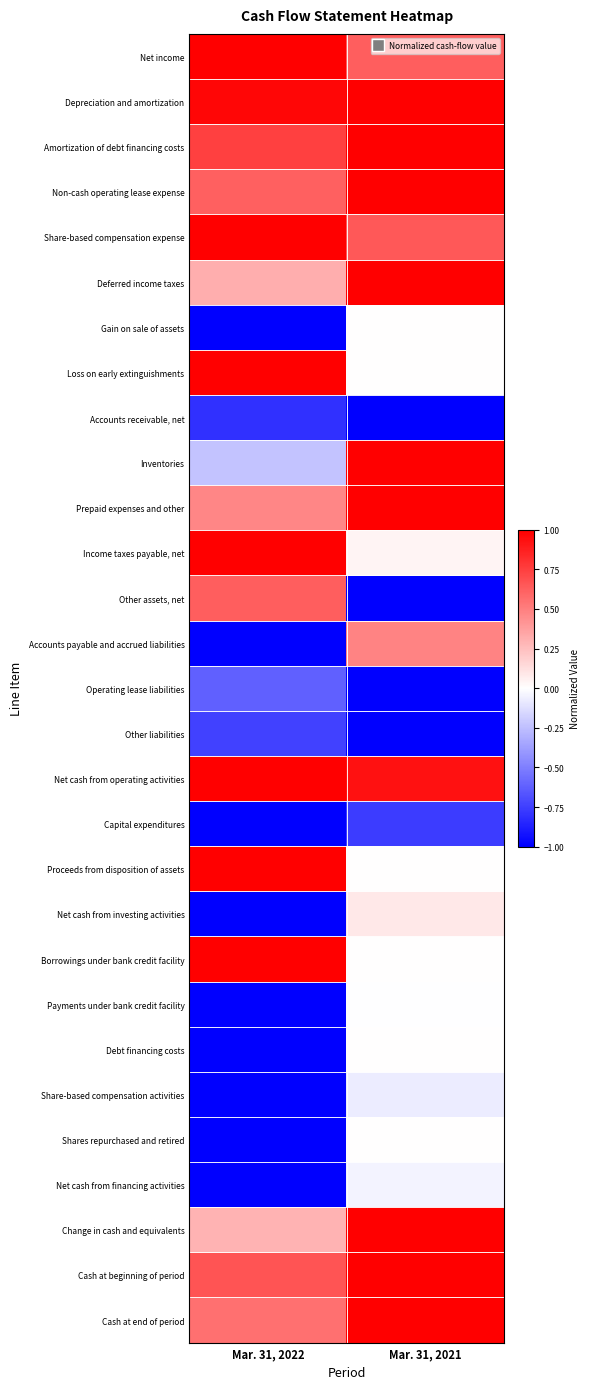

Reading left to right, transcribe all the data shown in this chart.

Net income: Mar. 31, 2022=1.0	Mar. 31, 2021=0.6
Depreciation and amortization: Mar. 31, 2022=1.0	Mar. 31, 2021=1.0
Amortization of debt financing costs: Mar. 31, 2022=0.7	Mar. 31, 2021=1.0
Non-cash operating lease expense: Mar. 31, 2022=0.6	Mar. 31, 2021=1.0
Share-based compensation expense: Mar. 31, 2022=1.0	Mar. 31, 2021=0.7
Deferred income taxes: Mar. 31, 2022=0.3	Mar. 31, 2021=1.0
Gain on sale of assets: Mar. 31, 2022=-1.0	Mar. 31, 2021=0.0
Loss on early extinguishments: Mar. 31, 2022=1.0	Mar. 31, 2021=0.0
Accounts receivable, net: Mar. 31, 2022=-0.8	Mar. 31, 2021=-1.0
Inventories: Mar. 31, 2022=-0.2	Mar. 31, 2021=1.0
Prepaid expenses and other: Mar. 31, 2022=0.5	Mar. 31, 2021=1.0
Income taxes payable, net: Mar. 31, 2022=1.0	Mar. 31, 2021=0.0
Other assets, net: Mar. 31, 2022=0.6	Mar. 31, 2021=-1.0
Accounts payable and accrued liabilities: Mar. 31, 2022=-1.0	Mar. 31, 2021=0.5
Operating lease liabilities: Mar. 31, 2022=-0.6	Mar. 31, 2021=-1.0
Other liabilities: Mar. 31, 2022=-0.7	Mar. 31, 2021=-1.0
Net cash from operating activities: Mar. 31, 2022=1.0	Mar. 31, 2021=0.9
Capital expenditures: Mar. 31, 2022=-1.0	Mar. 31, 2021=-0.8
Proceeds from disposition of assets: Mar. 31, 2022=1.0	Mar. 31, 2021=0.0
Net cash from investing activities: Mar. 31, 2022=-1.0	Mar. 31, 2021=0.1
Borrowings under bank credit facility: Mar. 31, 2022=1.0	Mar. 31, 2021=0.0
Payments under bank credit facility: Mar. 31, 2022=-1.0	Mar. 31, 2021=-0.0
Debt financing costs: Mar. 31, 2022=-1.0	Mar. 31, 2021=0.0
Share-based compensation activities: Mar. 31, 2022=-1.0	Mar. 31, 2021=-0.1
Shares repurchased and retired: Mar. 31, 2022=-1.0	Mar. 31, 2021=0.0
Net cash from financing activities: Mar. 31, 2022=-1.0	Mar. 31, 2021=-0.0
Change in cash and equivalents: Mar. 31, 2022=0.3	Mar. 31, 2021=1.0
Cash at beginning of period: Mar. 31, 2022=0.7	Mar. 31, 2021=1.0
Cash at end of period: Mar. 31, 2022=0.6	Mar. 31, 2021=1.0